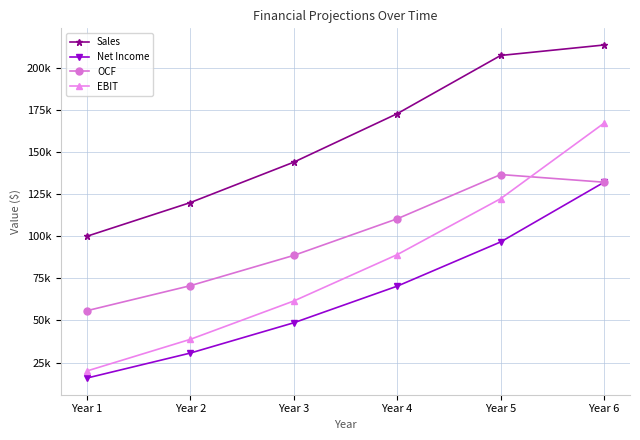

At which label does Sales first exceed 172800?

Year 5